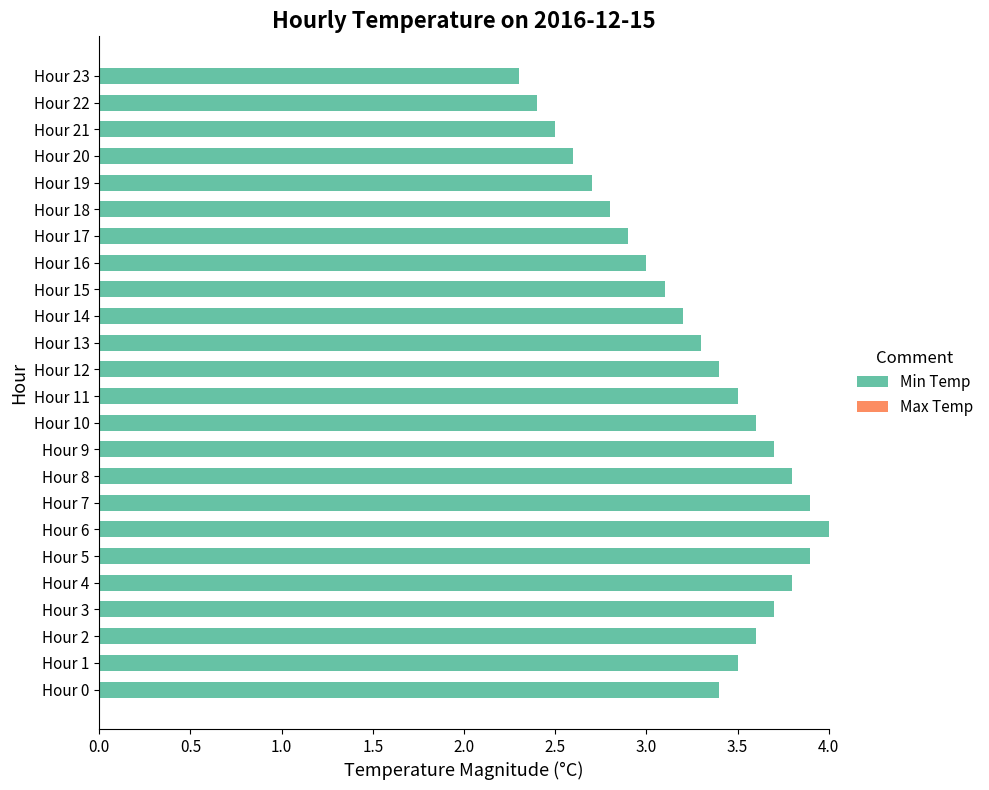

Which has a higher value, Hour 8 or Hour 19?

Hour 8